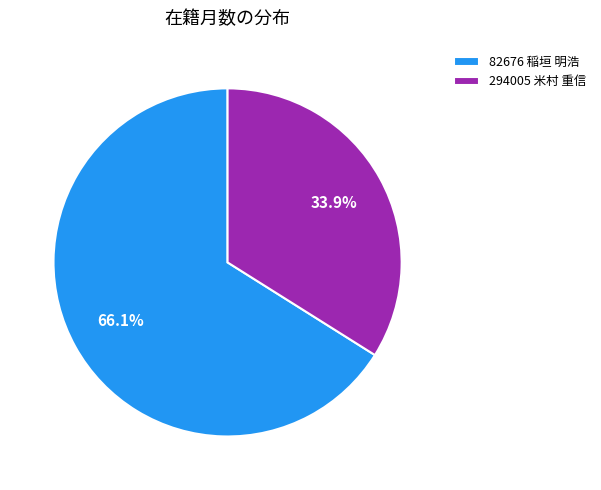

Combined, do 294005 米村 重信 and 82676 稲垣 明浩 account for over 50%?

Yes